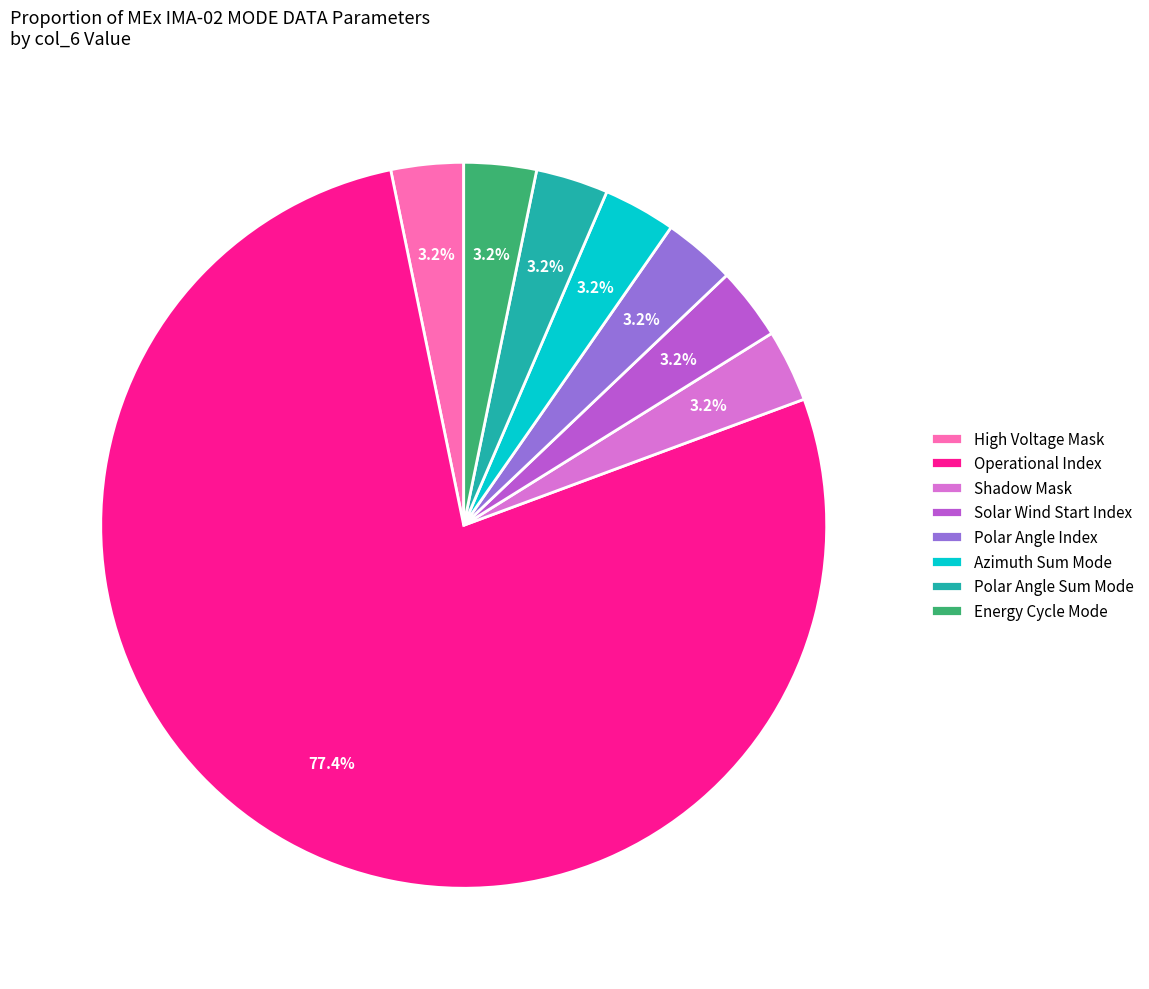

Which category has the biggest portion of the pie?

Operational Index